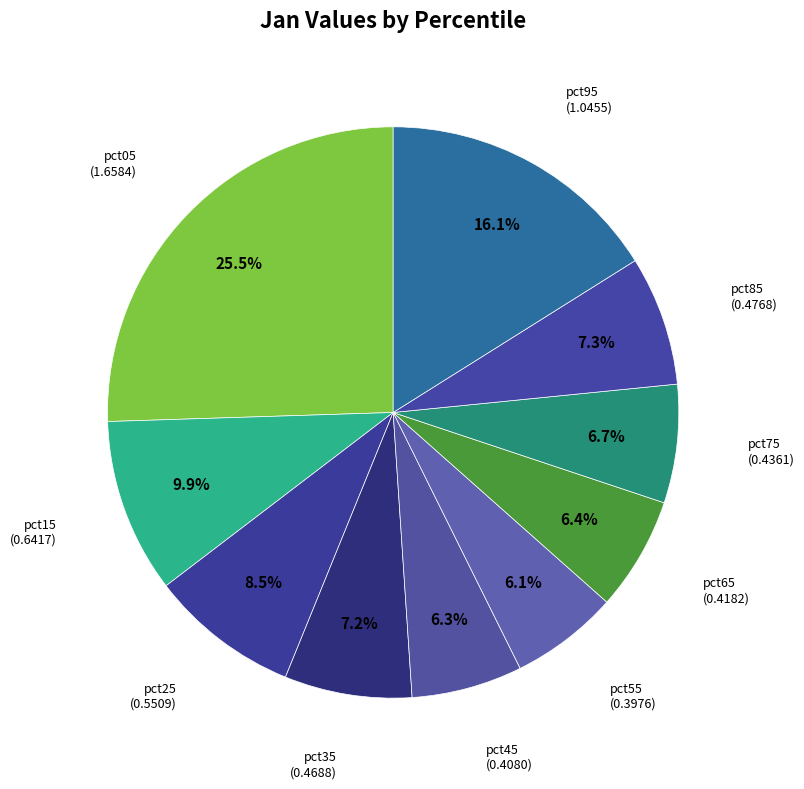

To the nearest percent, what portion does pct15 represent?

10%